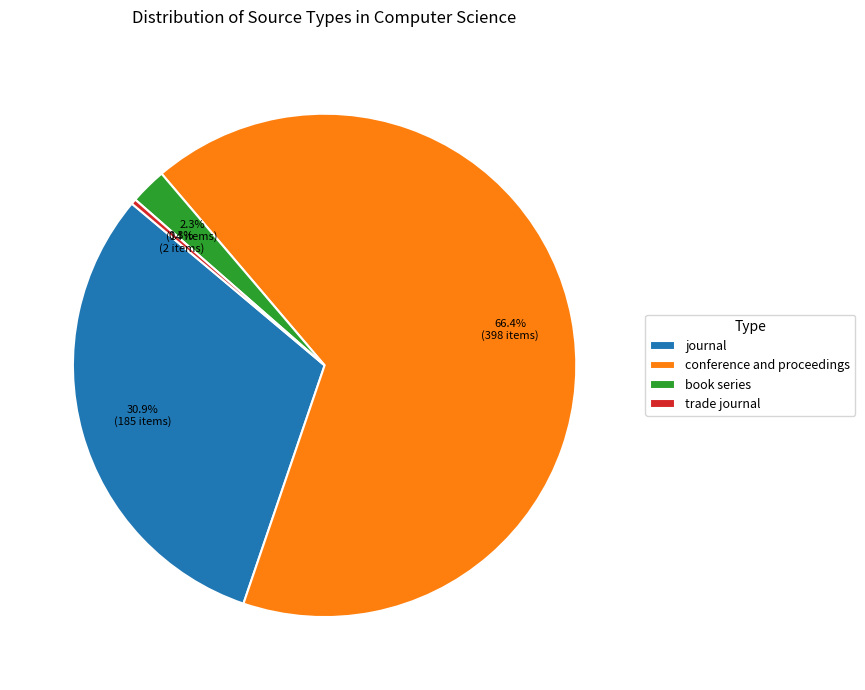

What percentage is the conference and proceedings slice, to the nearest percent?

66%